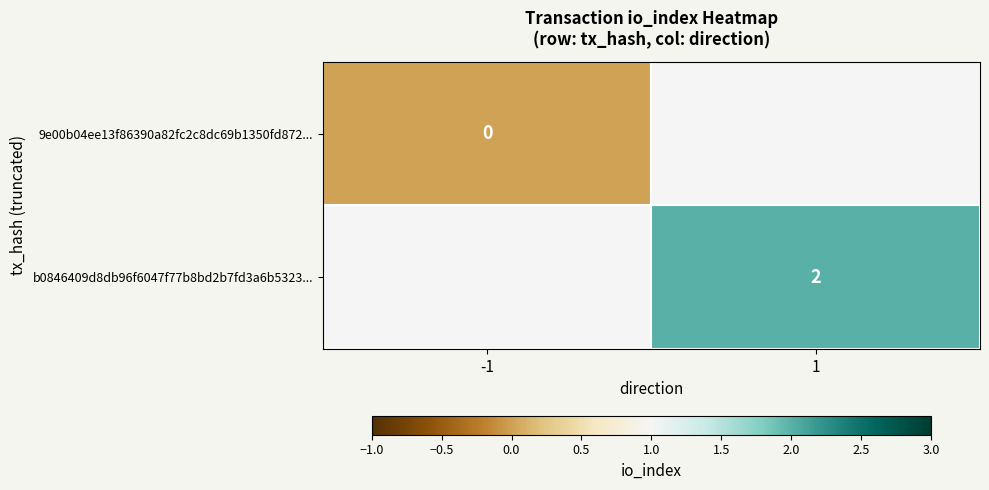

Is it true that b0846409d8db96f6047f77b8bd2b7fd3a6b5323... equals 2 at 1?

True